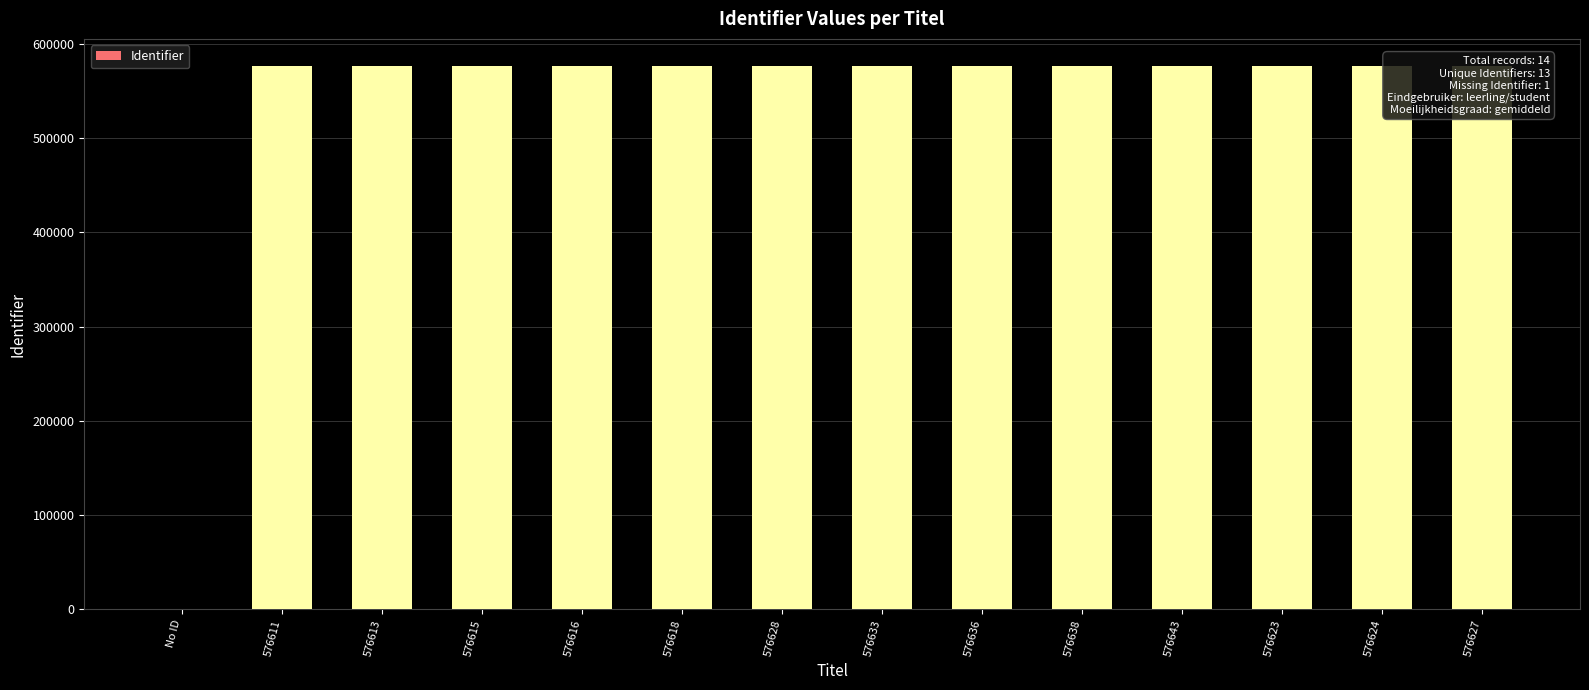

What is the sum of all values?

7496125